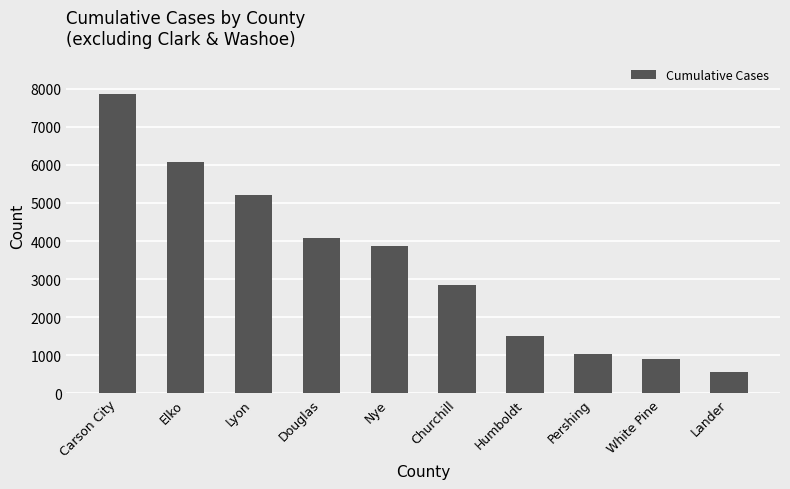

What is the greatest value displayed?

7870